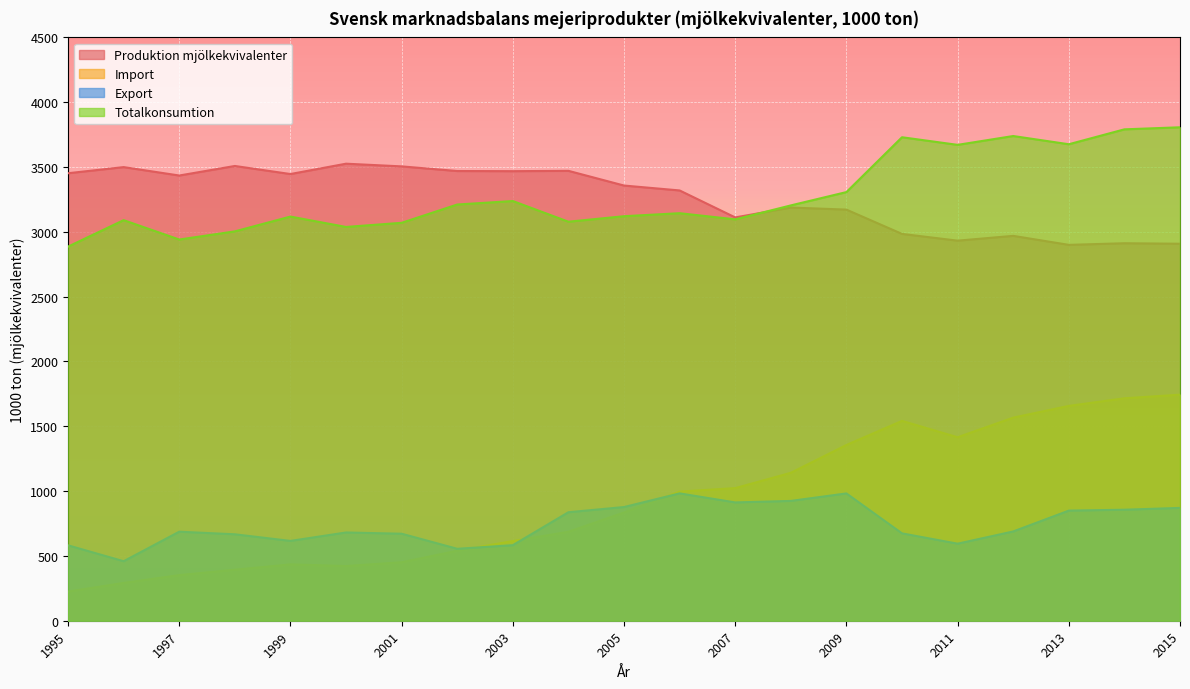

At which category does Totalkonsumtion reach its first local valley?

1997